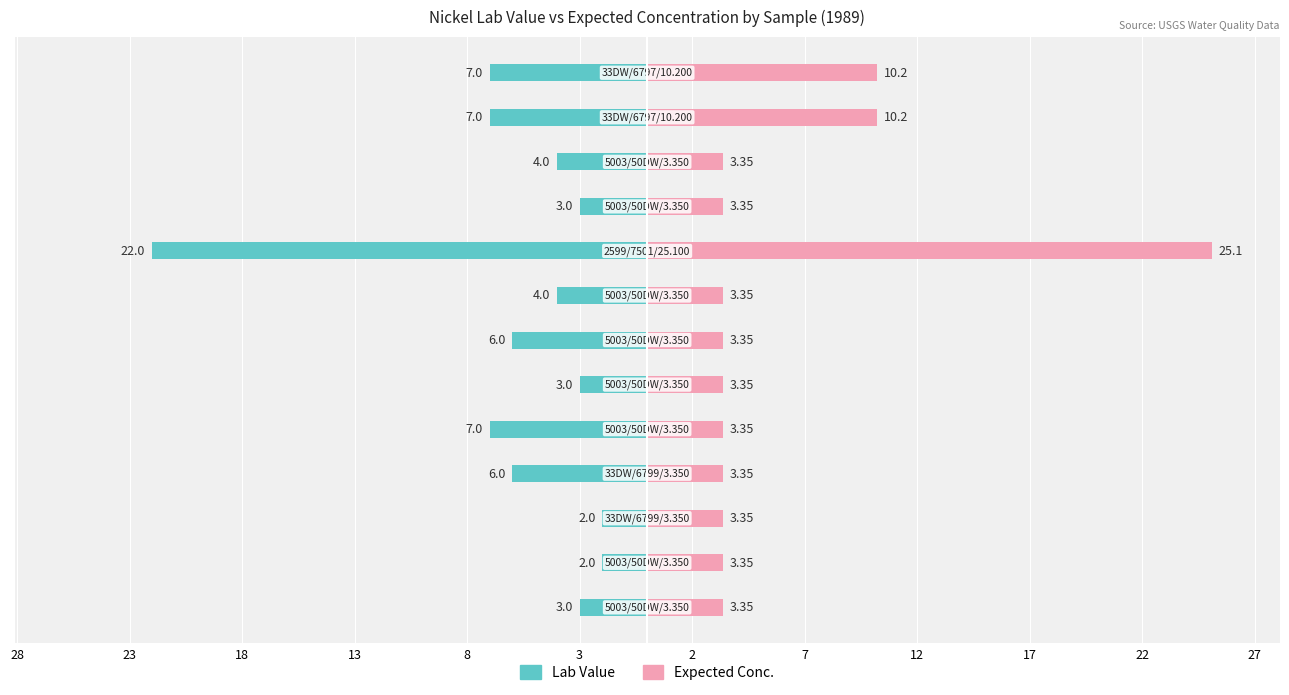

Which has a higher value, 2 or 28?

28